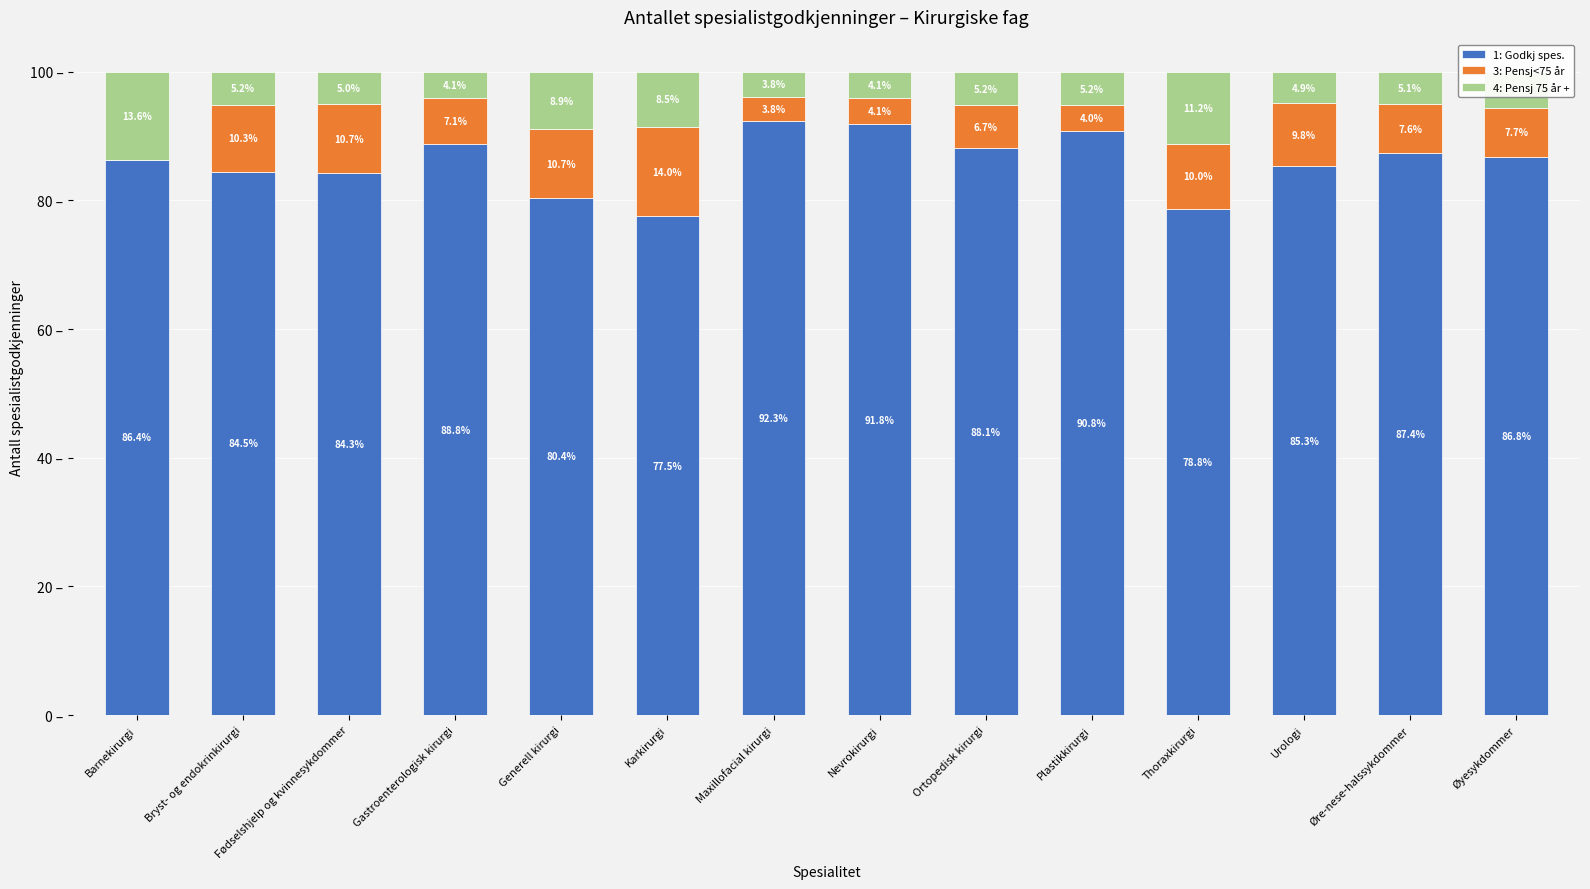

What is the difference between the maximum and minimum values in the 3: Pensj<75 år series?

14.0